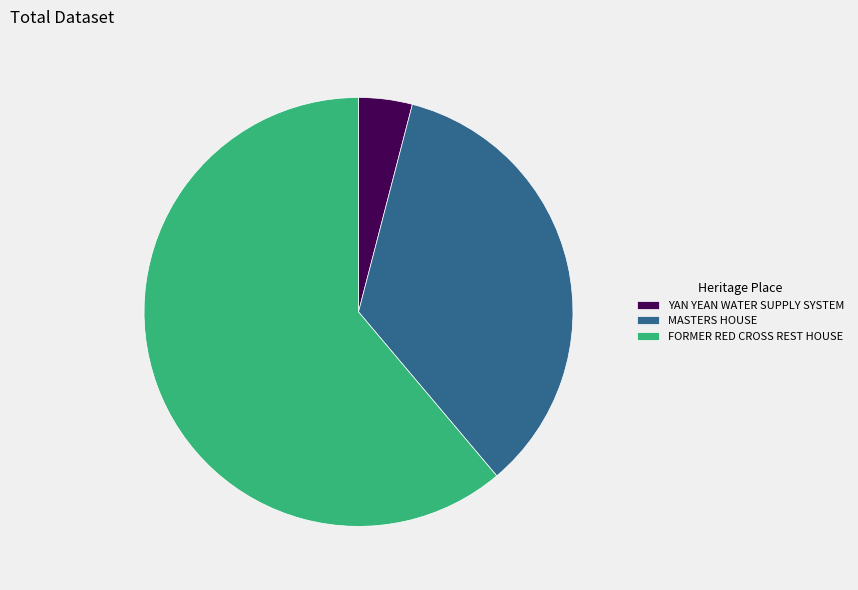

Is the sum of YAN YEAN WATER SUPPLY SYSTEM and MASTERS HOUSE greater than half?

No